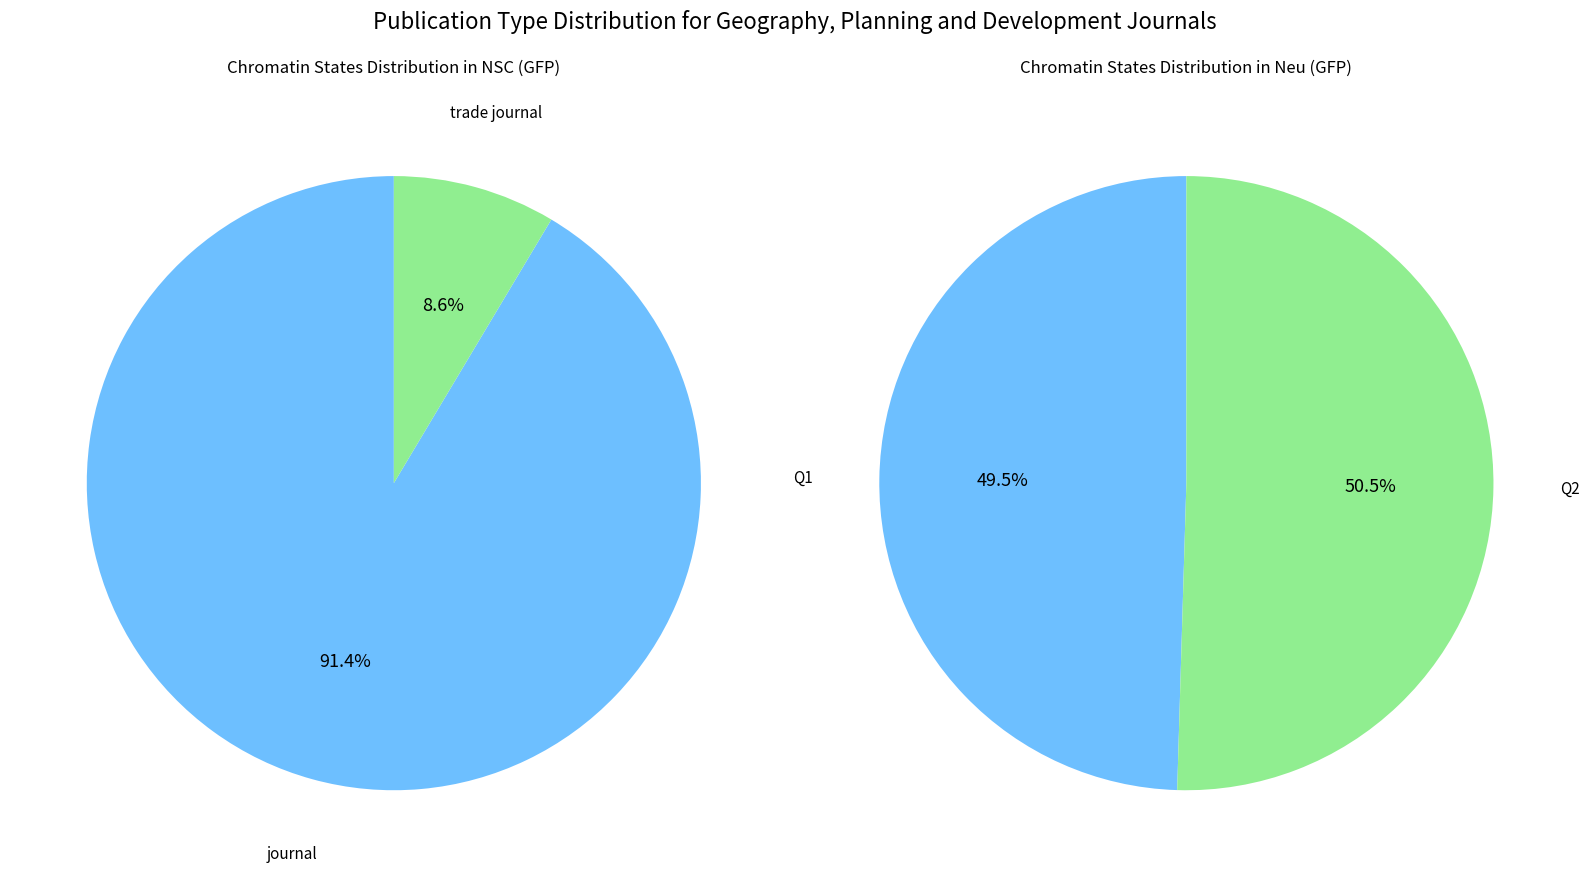

Is it true that trade journal is 19% of the pie?

False